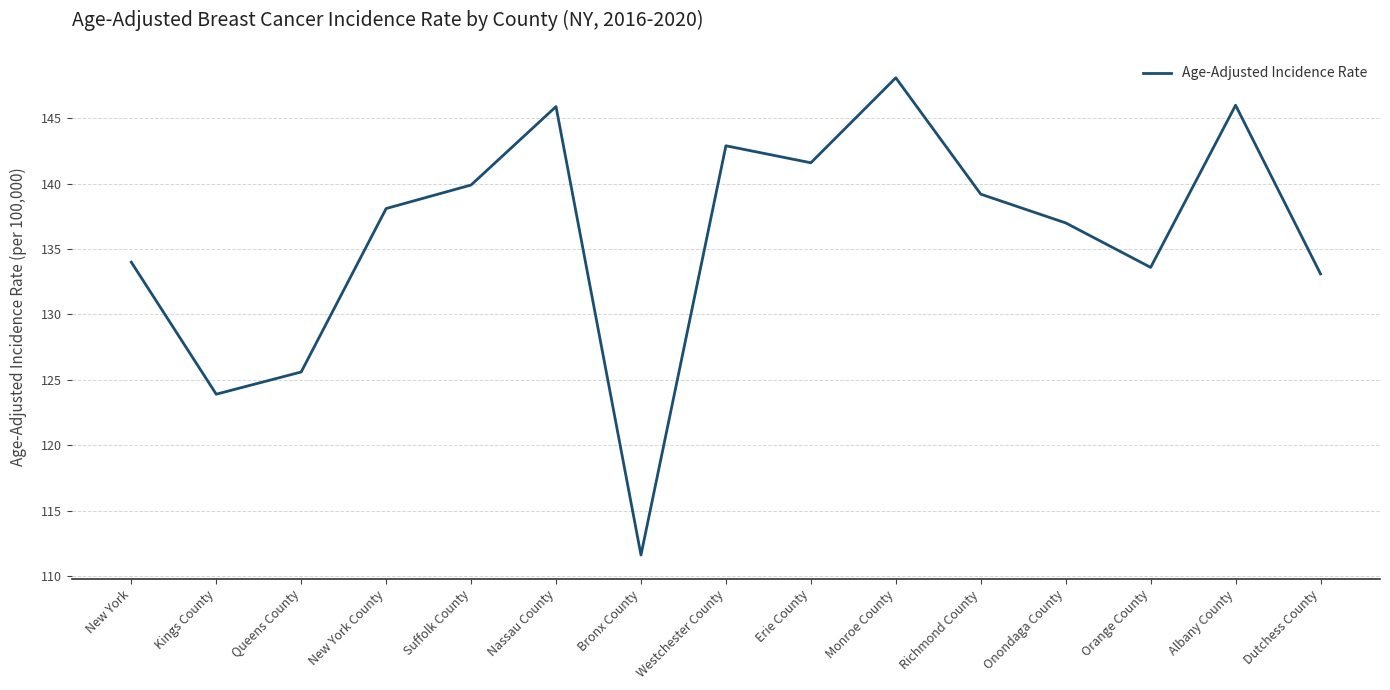

What is the ratio of the value at Bronx County to the value at Richmond County?

0.8